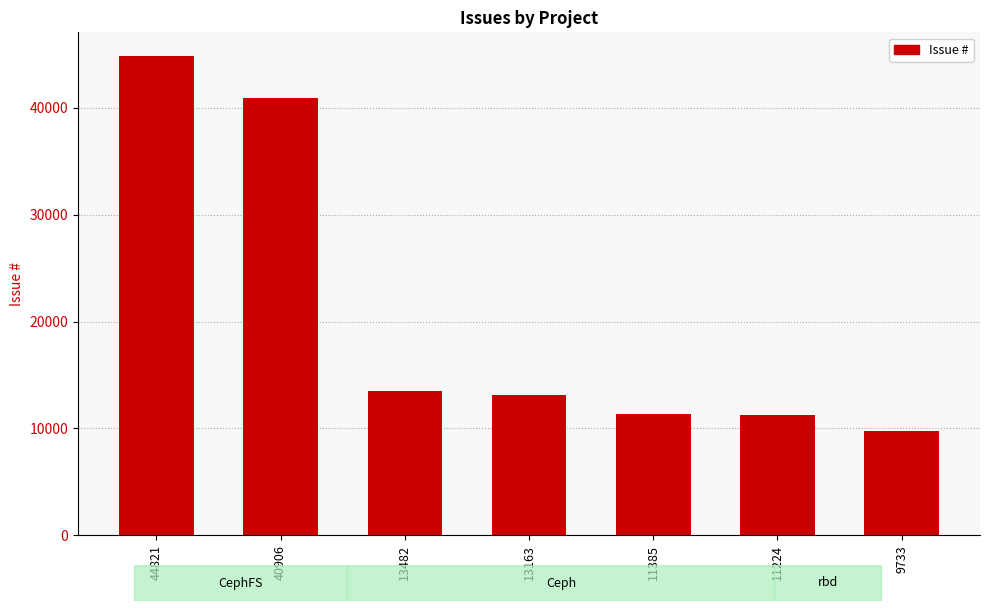

The value at 11224 is 11224. True or false?

True